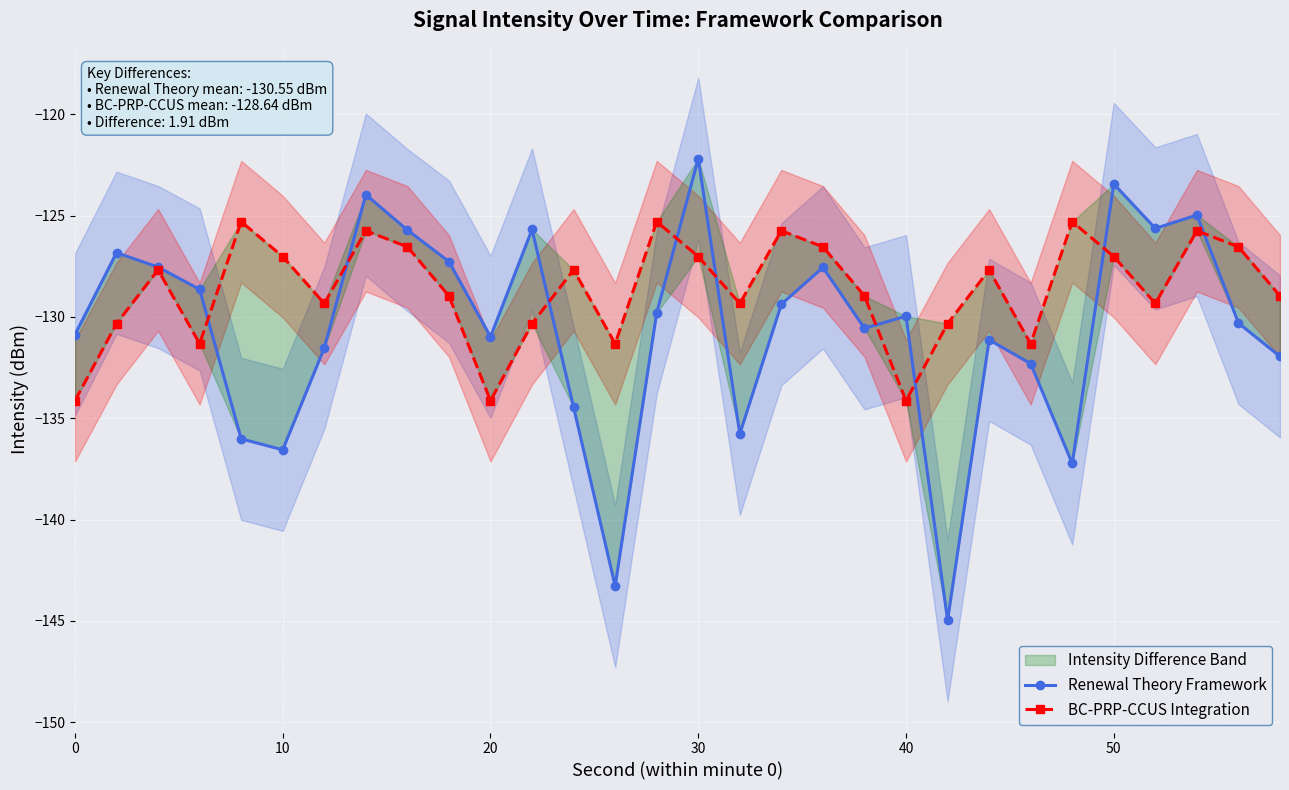

Reading left to right, what are all the values shown in this chart?

Renewal Theory Framework: -130.9	-126.8	-127.5	-128.6	-136.0	-136.6	-131.5	-124.0	-125.7	-127.3	-131.0	-125.7	-134.5	-143.3	-129.8	-122.2	-135.8	-129.4	-127.6	-130.6	-130.0	-145.0	-131.1	-132.3	-137.2	-123.4	-125.6	-125.0	-130.3	-132.0
BC-PRP-CCUS Integration: -134.1	-130.3	-127.7	-131.3	-125.3	-127.0	-129.3	-125.7	-126.5	-129.0	-134.1	-130.3	-127.7	-131.3	-125.3	-127.0	-129.3	-125.7	-126.5	-129.0	-134.1	-130.3	-127.7	-131.3	-125.3	-127.0	-129.3	-125.7	-126.5	-129.0